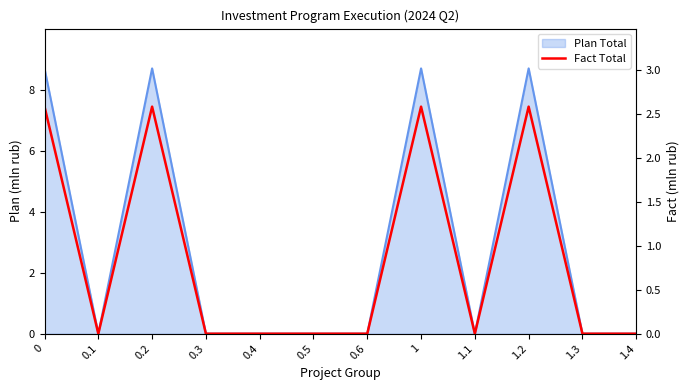

How many values are above zero?

4